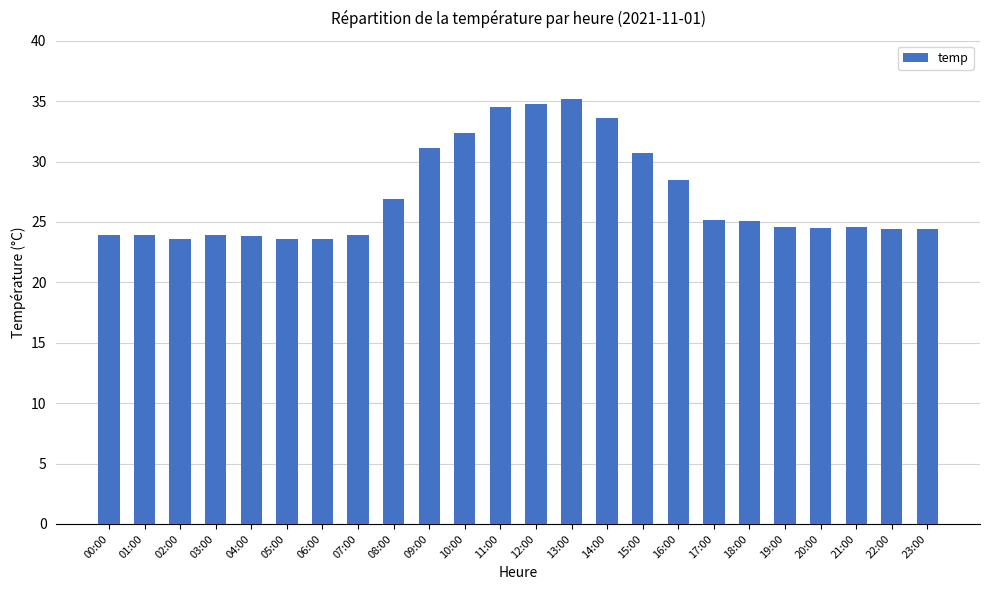

Which has a higher value, 11:00 or 19:00?

11:00